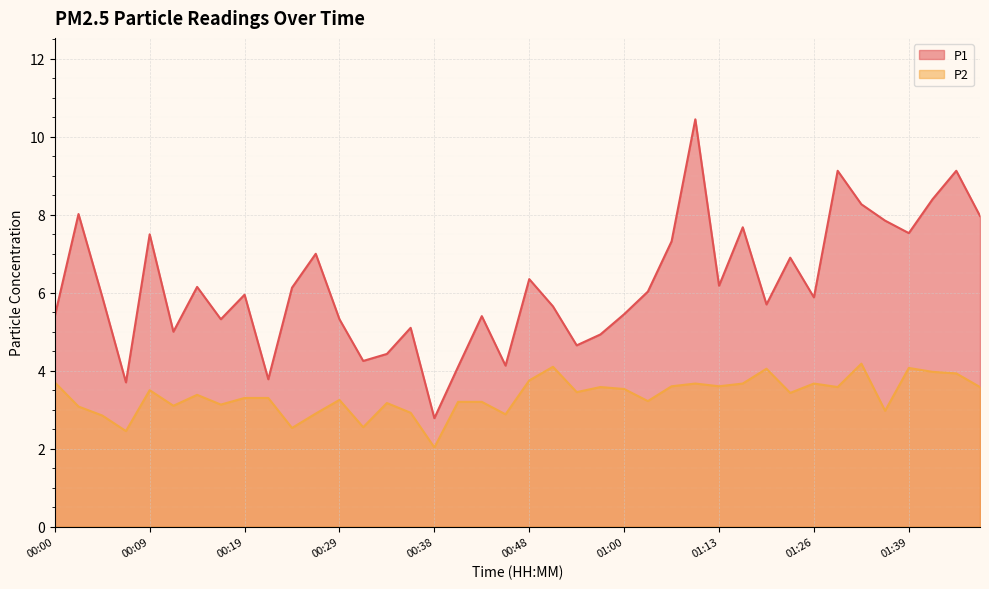

What is the maximum value shown in the chart?

10.4